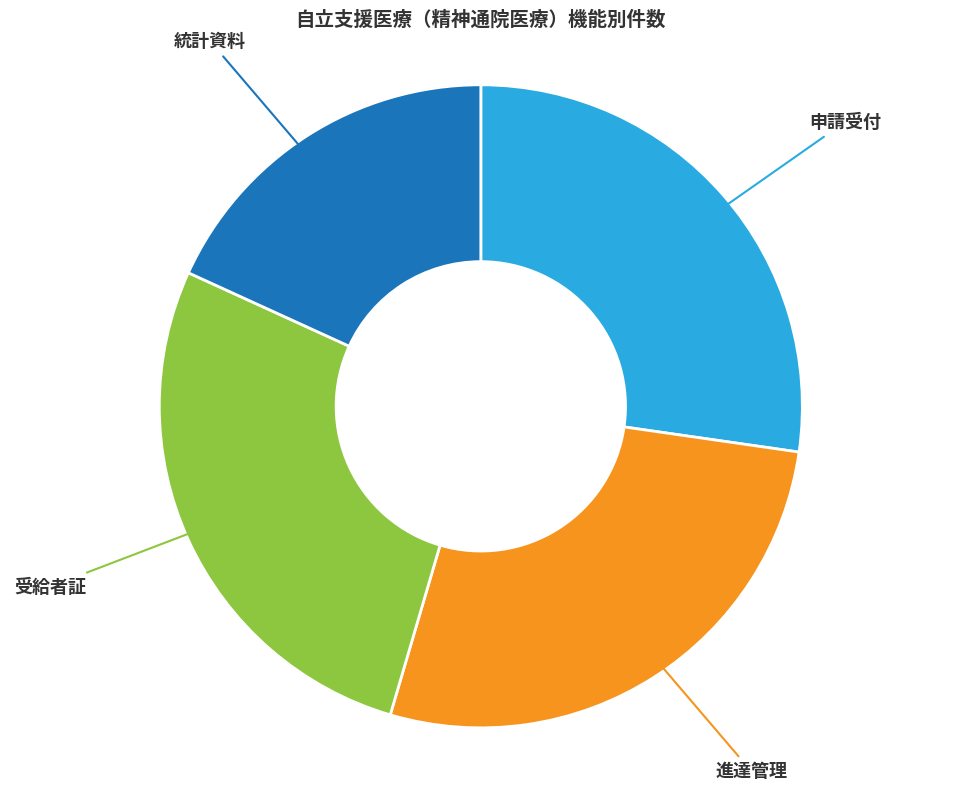

Is there any slice that represents more than half of the pie?

No